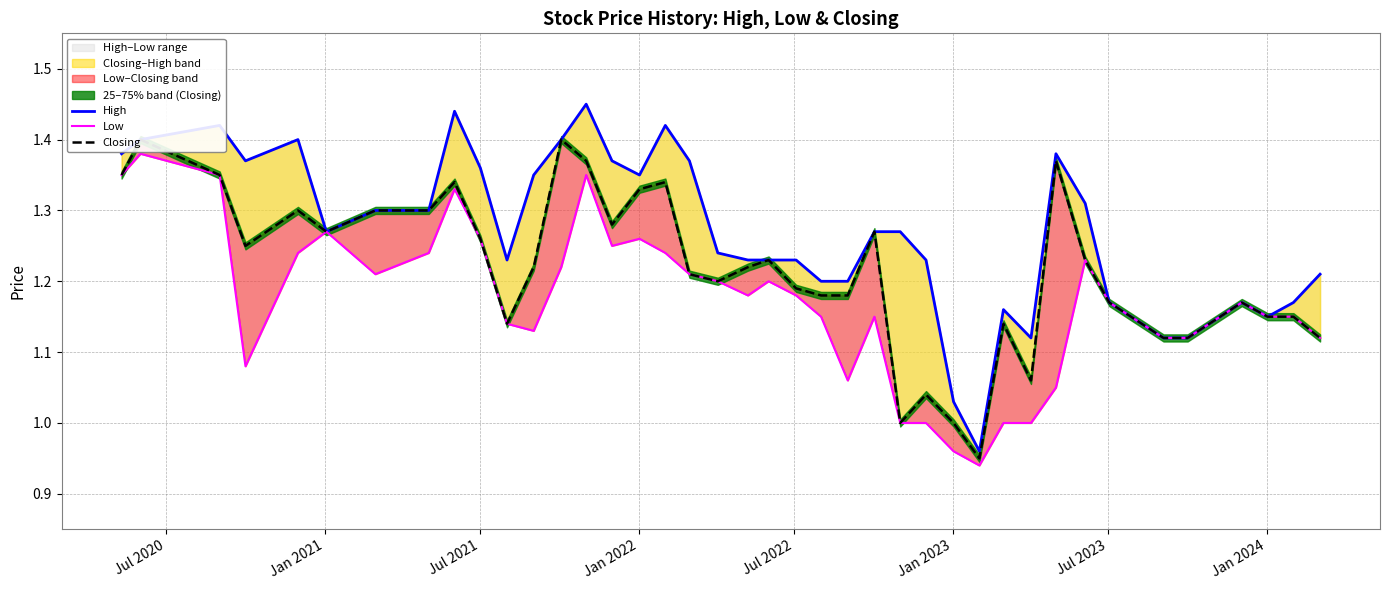

Is it true that High equals 1.6 at 10?

False